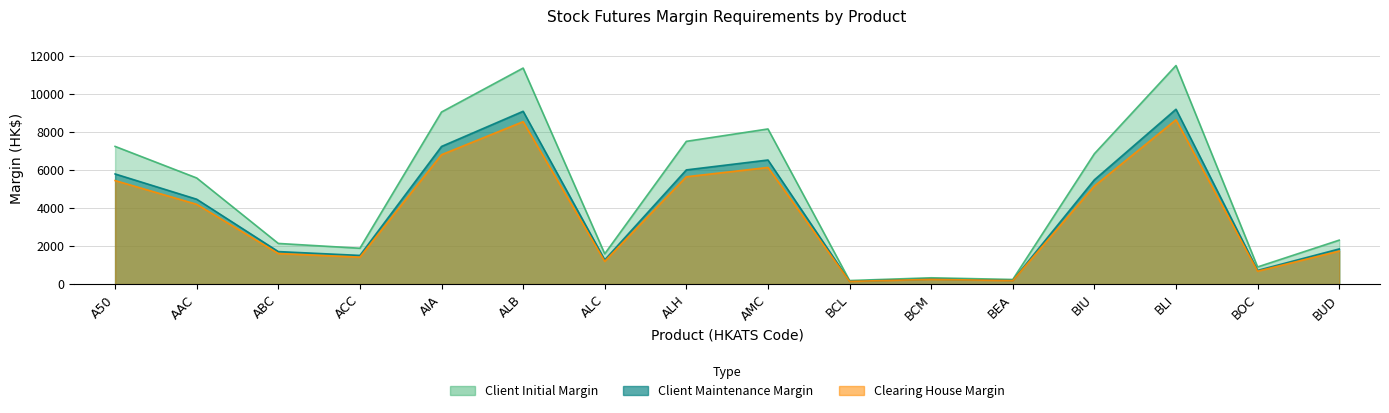

Which has a higher value, ACC or BEA?

ACC